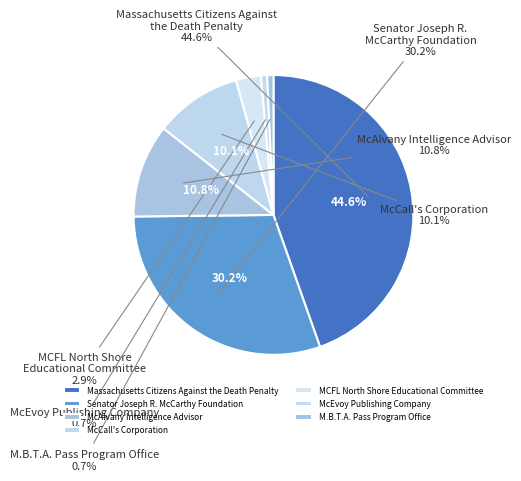

Does MCFL North Shore
Educational Committee represent more than half of the total?

No